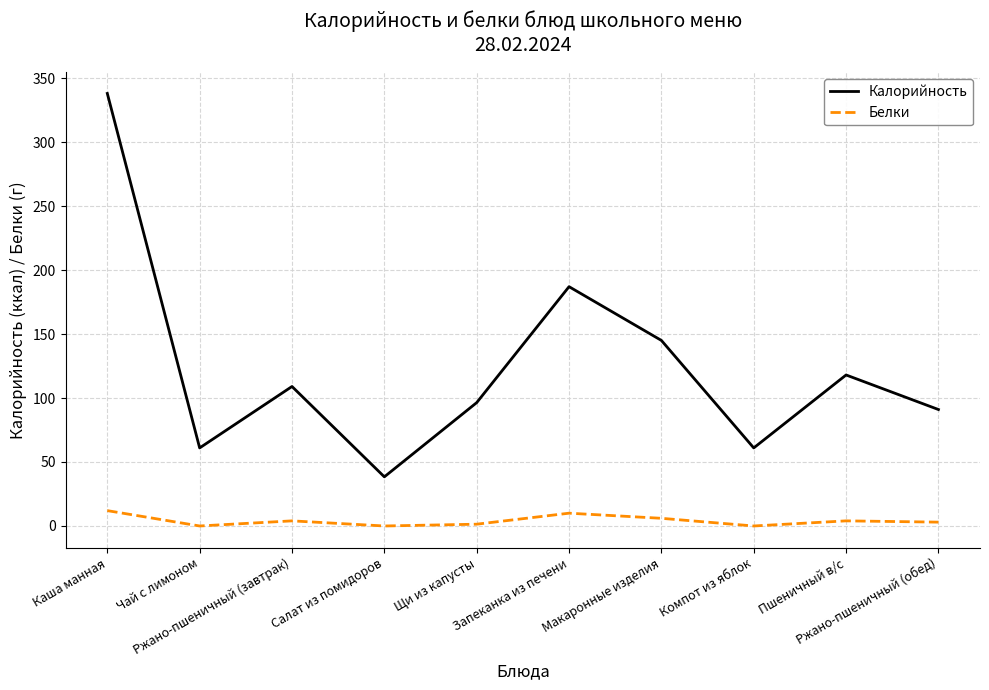

The value of Калорийность at Салат из помидоров is 8.0. True or false?

False